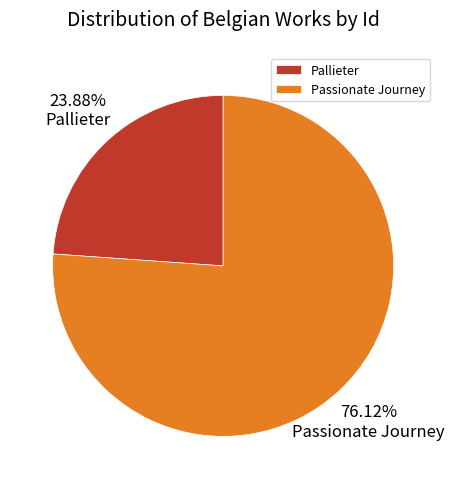

How many segments does this pie chart have?

2